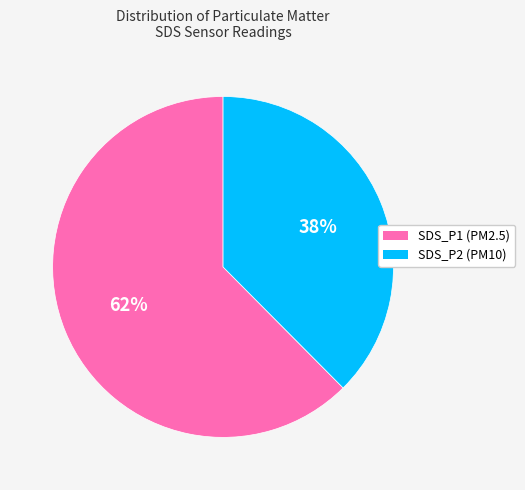

The SDS_P1 slice represents 62% of the pie. True or false?

True